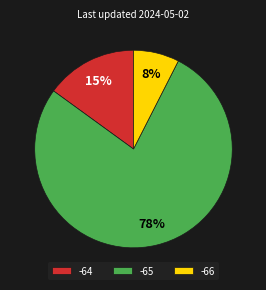

Is there a majority slice in this chart?

Yes